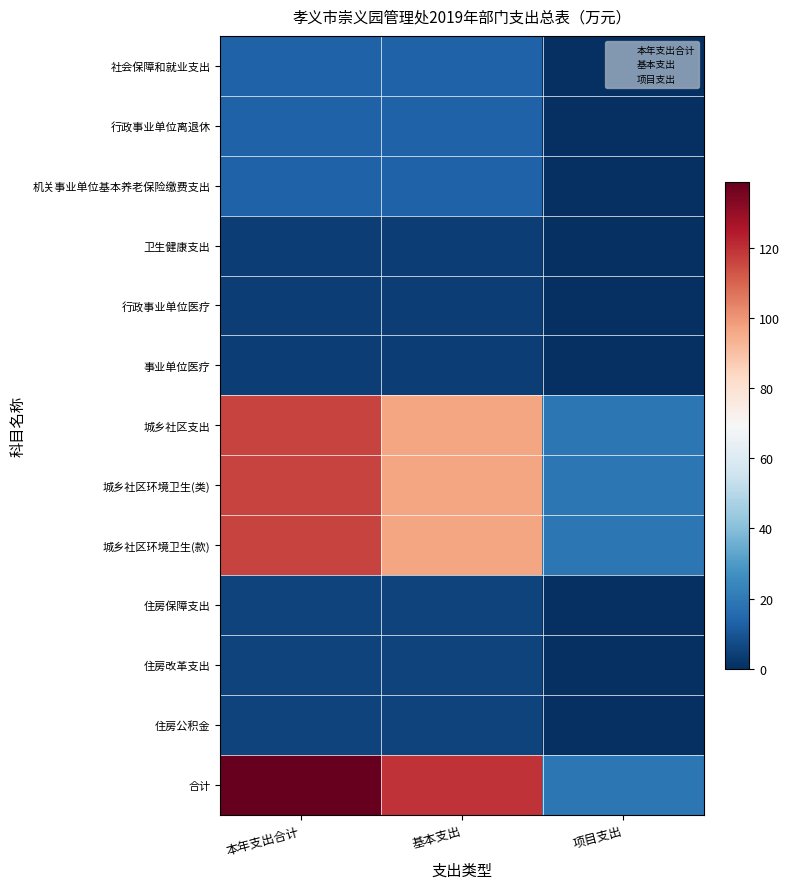

What is the difference between the maximum and minimum values in the 住房公积金 series?

4.0